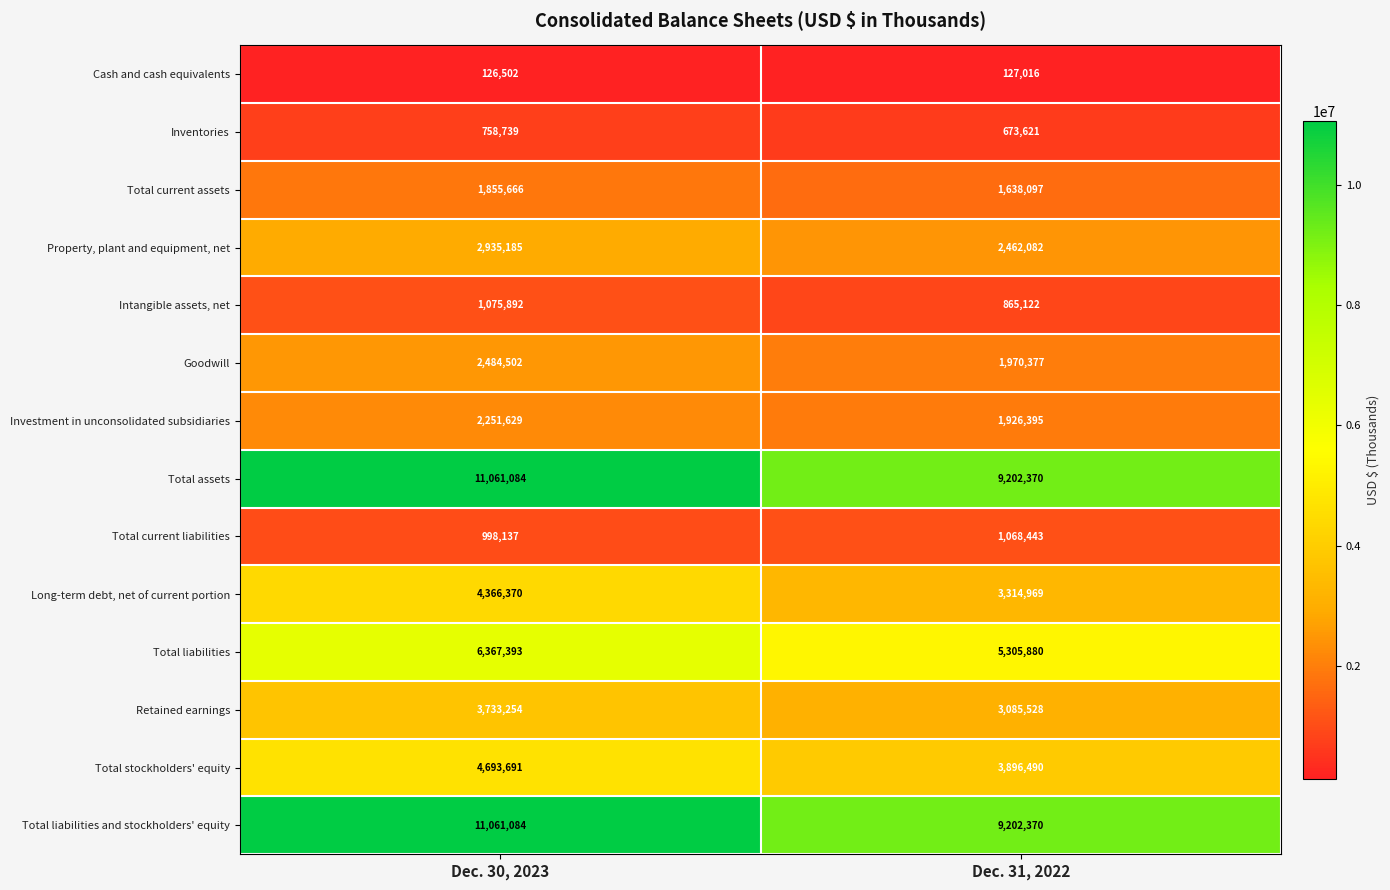

At how many categories does at least one series exceed 5185262?

2